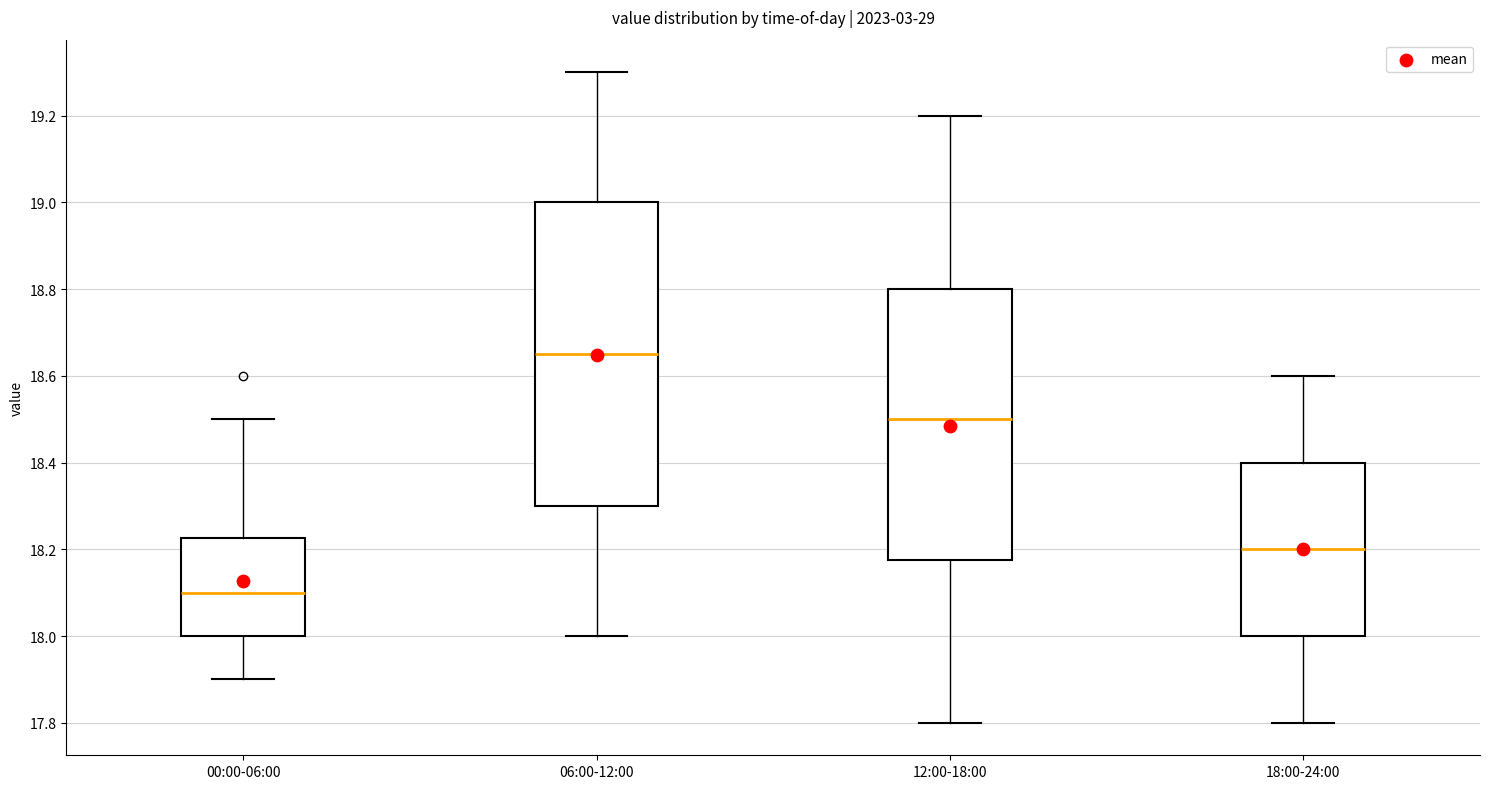

Reading left to right, read every box against the y-axis: the position of its median line, the range the box covers, and the ends of its whiskers. The values are not printed on the chart, so give them approximately, as read against the axis.

00:00-06:00: median 18.10, box 18.00 to 18.22, whiskers 17.90 to 18.50
06:00-12:00: median 18.66, box 18.30 to 19.00, whiskers 18.00 to 19.30
12:00-18:00: median 18.50, box 18.18 to 18.80, whiskers 17.80 to 19.20
18:00-24:00: median 18.20, box 18.00 to 18.40, whiskers 17.80 to 18.60